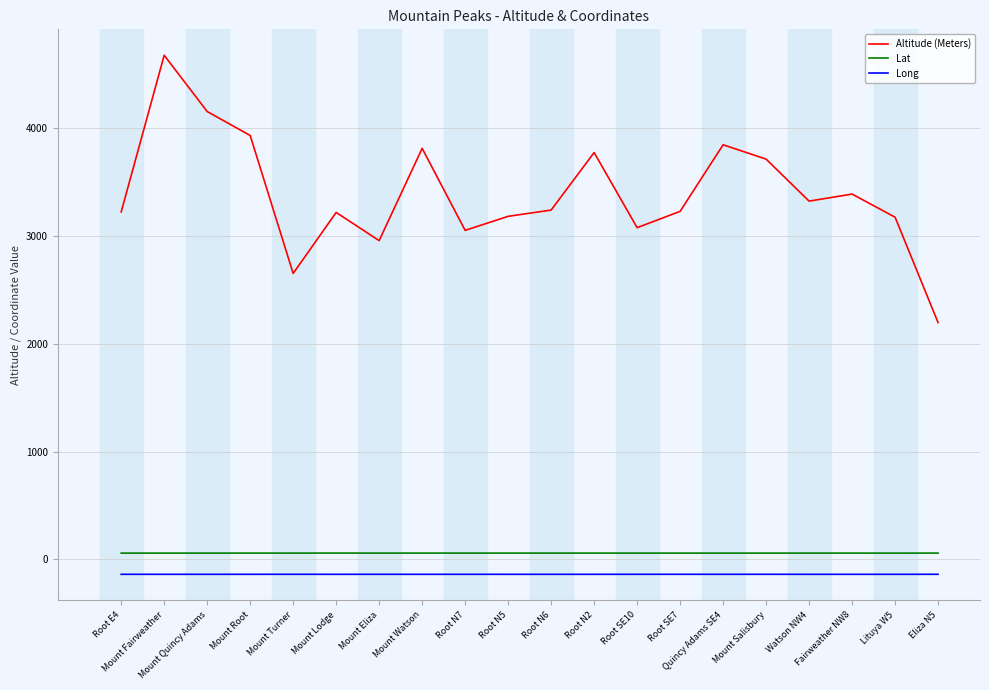

Which series has the largest range (max minus min)?

Altitude (Meters)